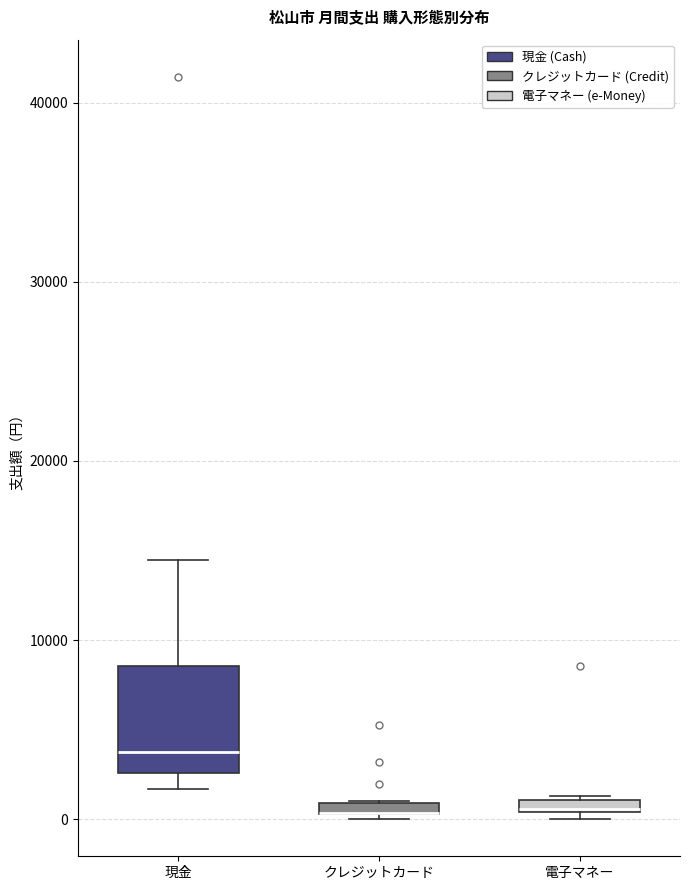

Where is the lower edge of the box for 現金 on the y-axis? The values are not printed on the chart, so give them approximately, as read against the axis.

3000